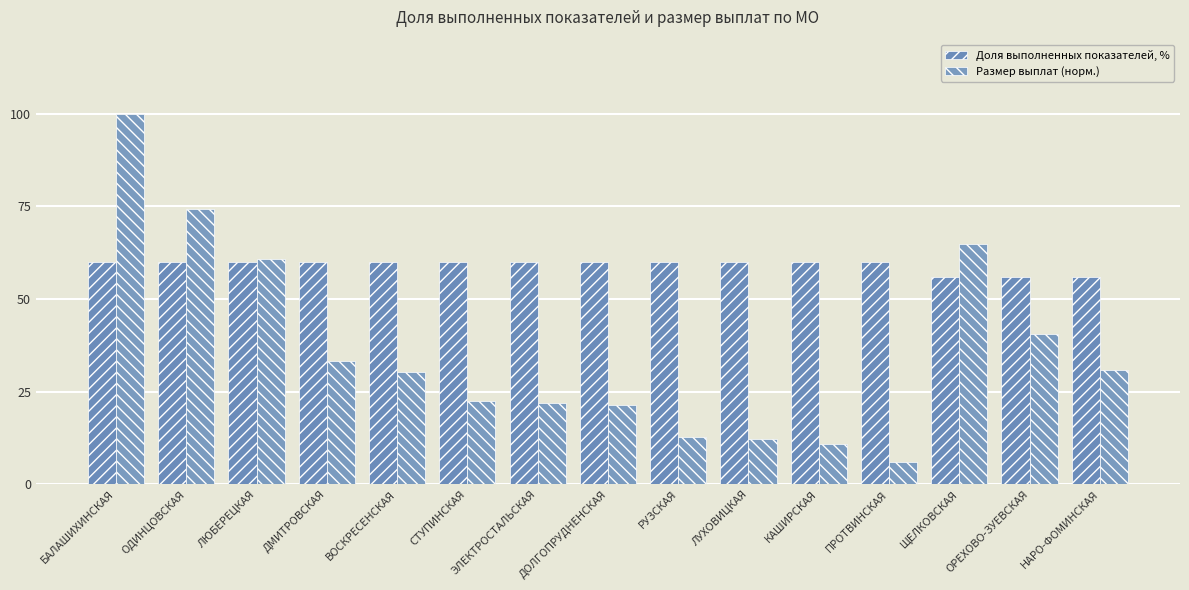

The Доля выполненных показателей, % series shows 60.0 at ВОСКРЕСЕНСКАЯ. True or false?

True